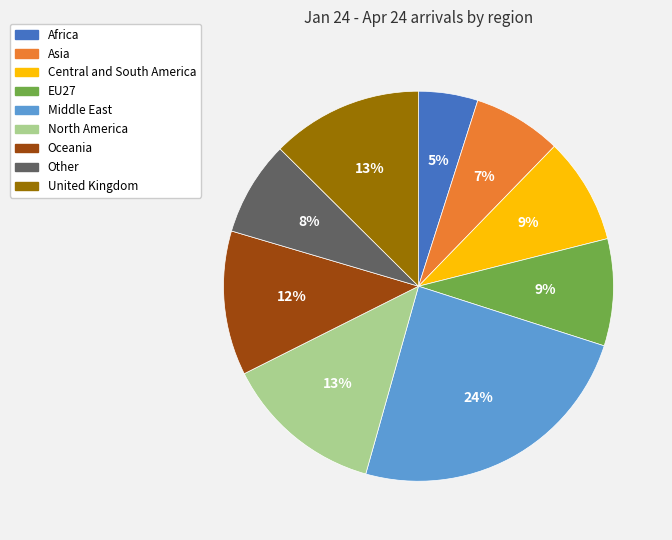

Does any single category account for the majority?

No